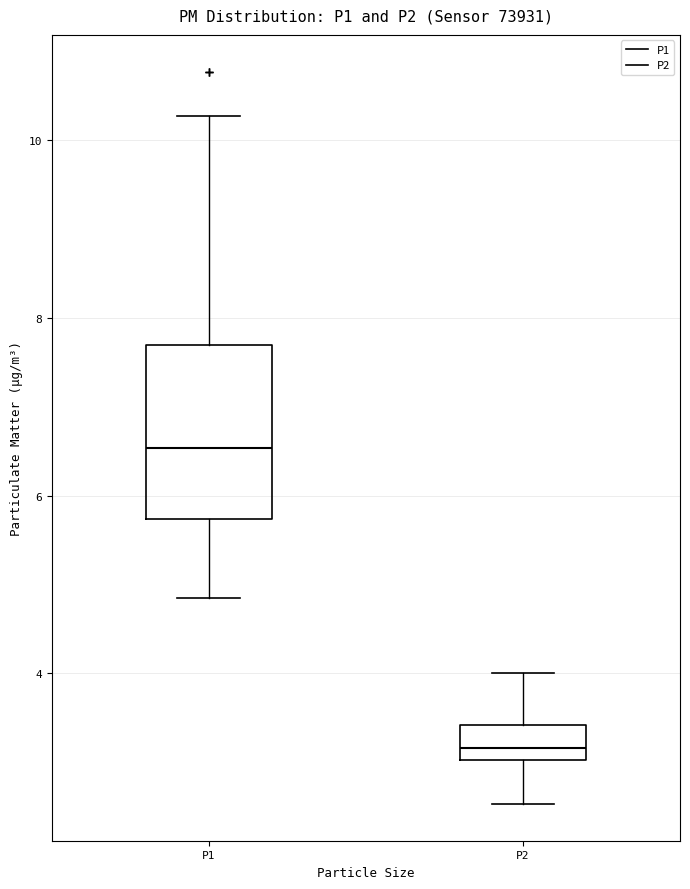

Where is the lower edge of the box for P2 on the y-axis? The values are not printed on the chart, so give them approximately, as read against the axis.

3.0